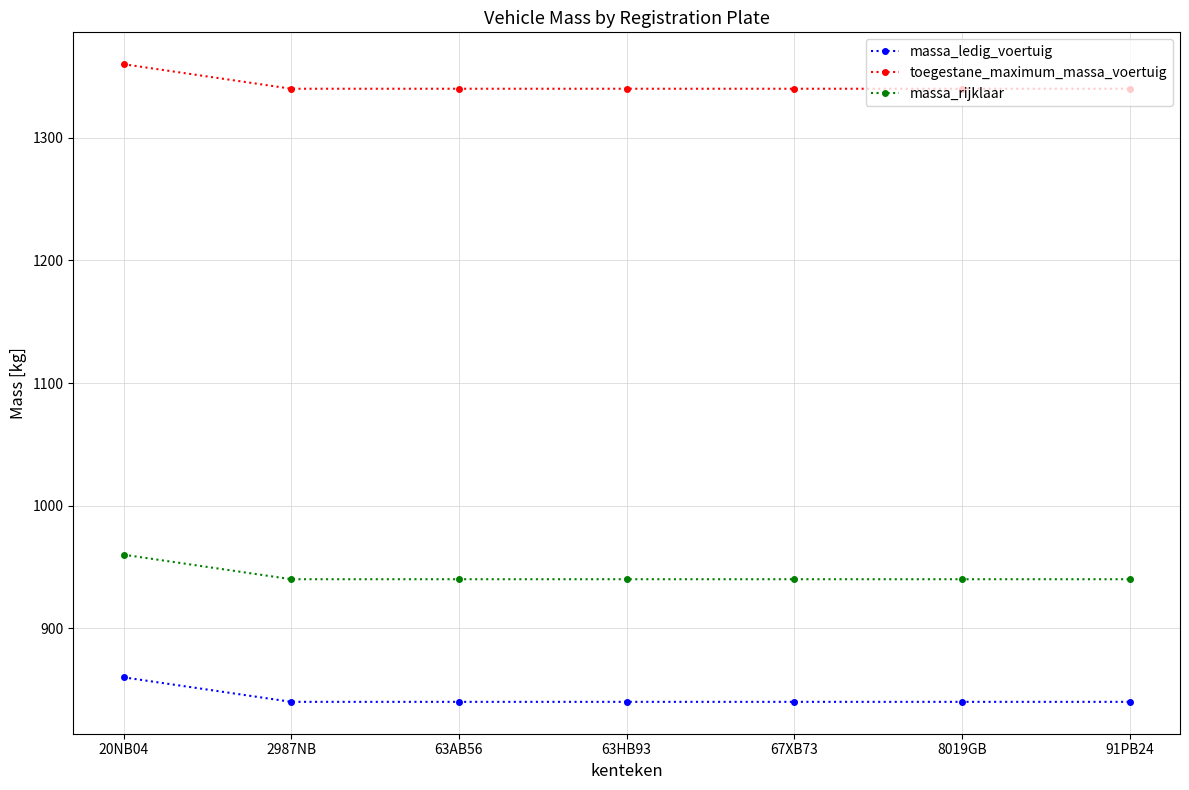

List the series in order of their peak value, highest first.

toegestane_maximum_massa_voertuig, massa_rijklaar, massa_ledig_voertuig